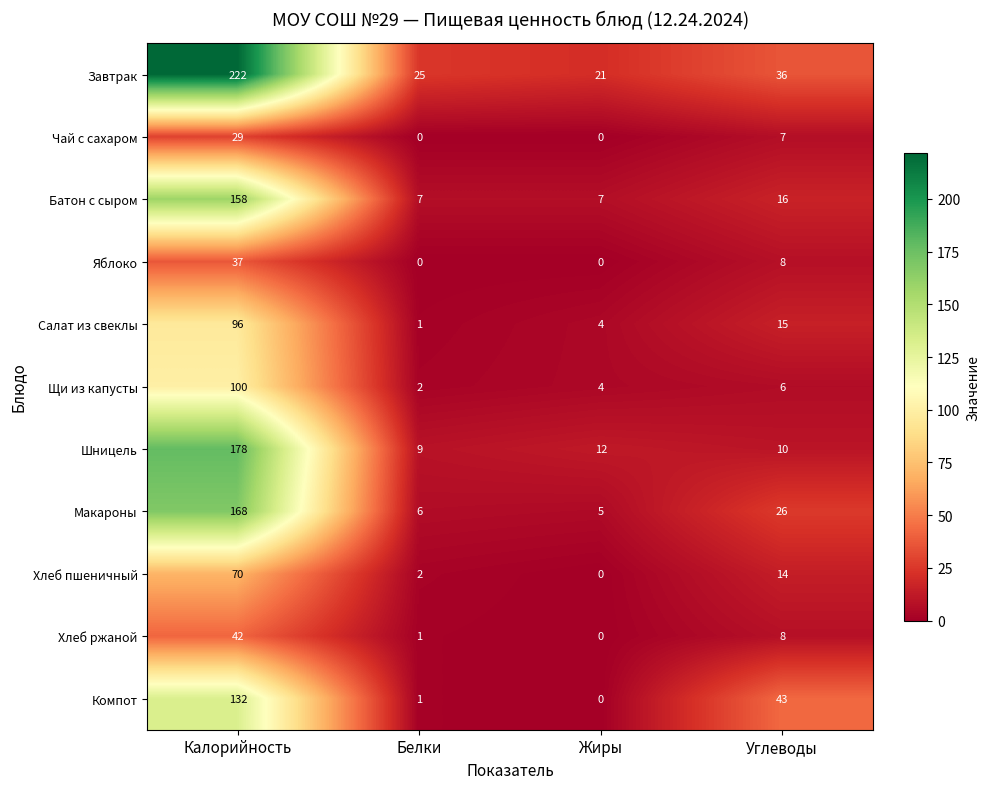

What is the spread (max minus min) of values at Калорийность?

193